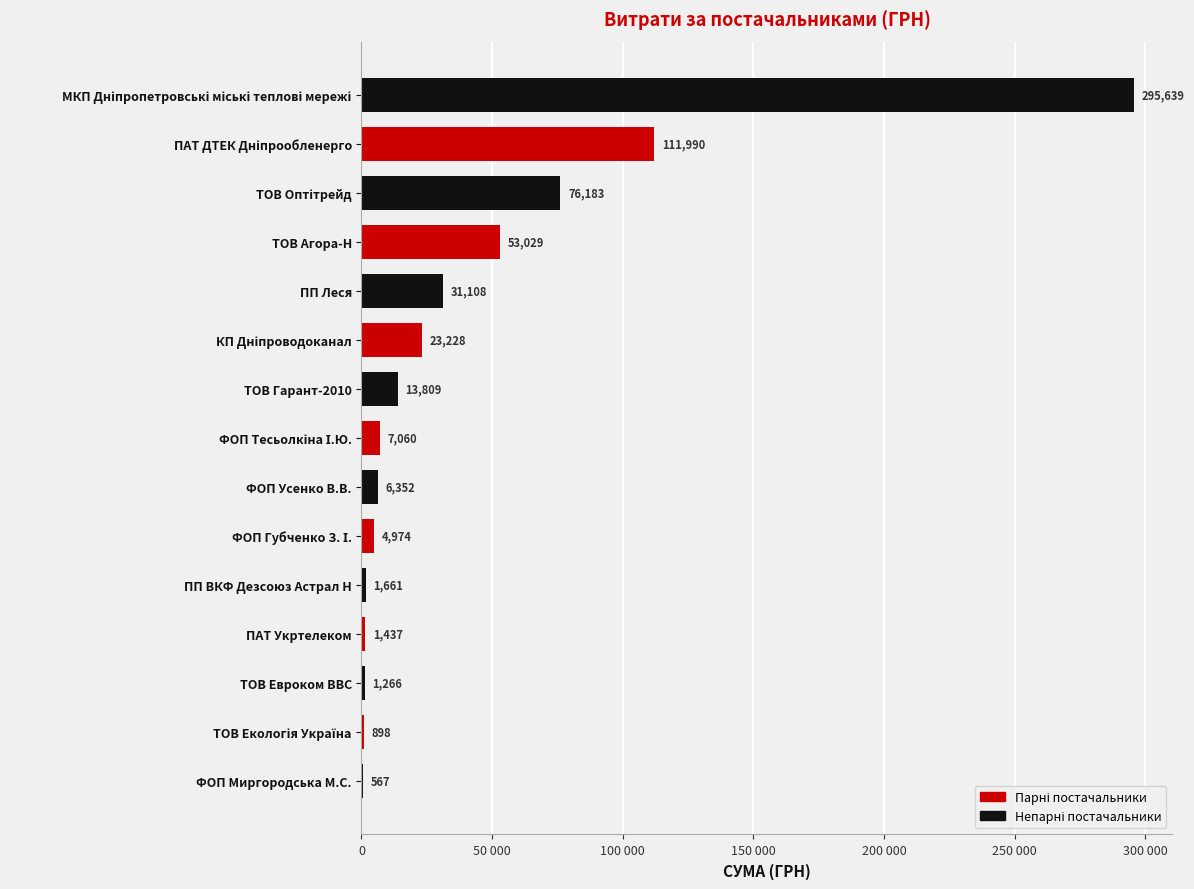

What is the greatest value displayed?

295638.6